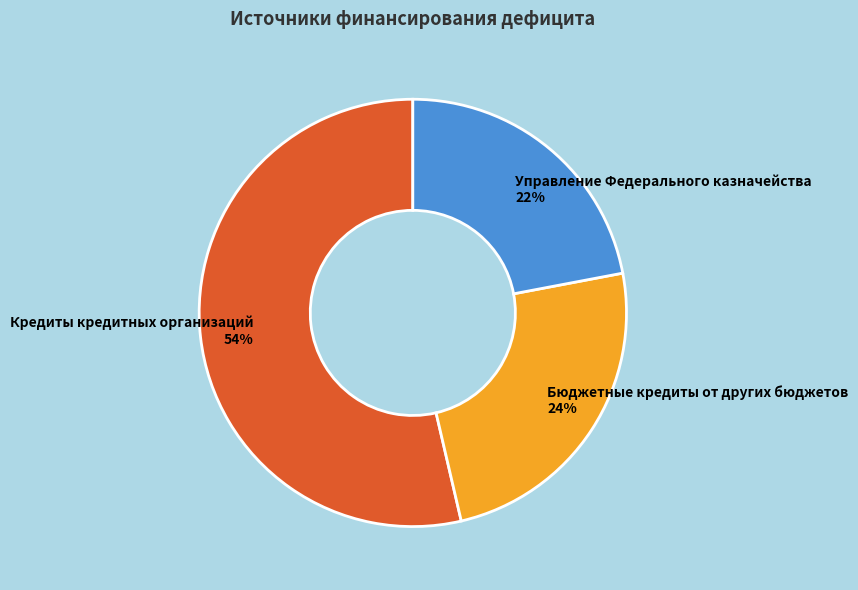

Do Кредиты кредитных организаций and Бюджетные кредиты от других бюджетов together represent more than half of the pie?

Yes